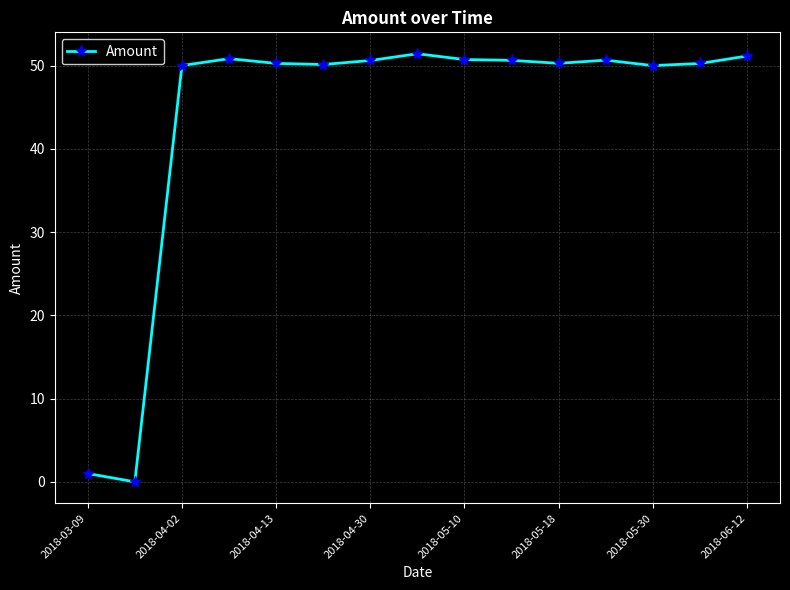

What is the maximum value shown in the chart?

51.4